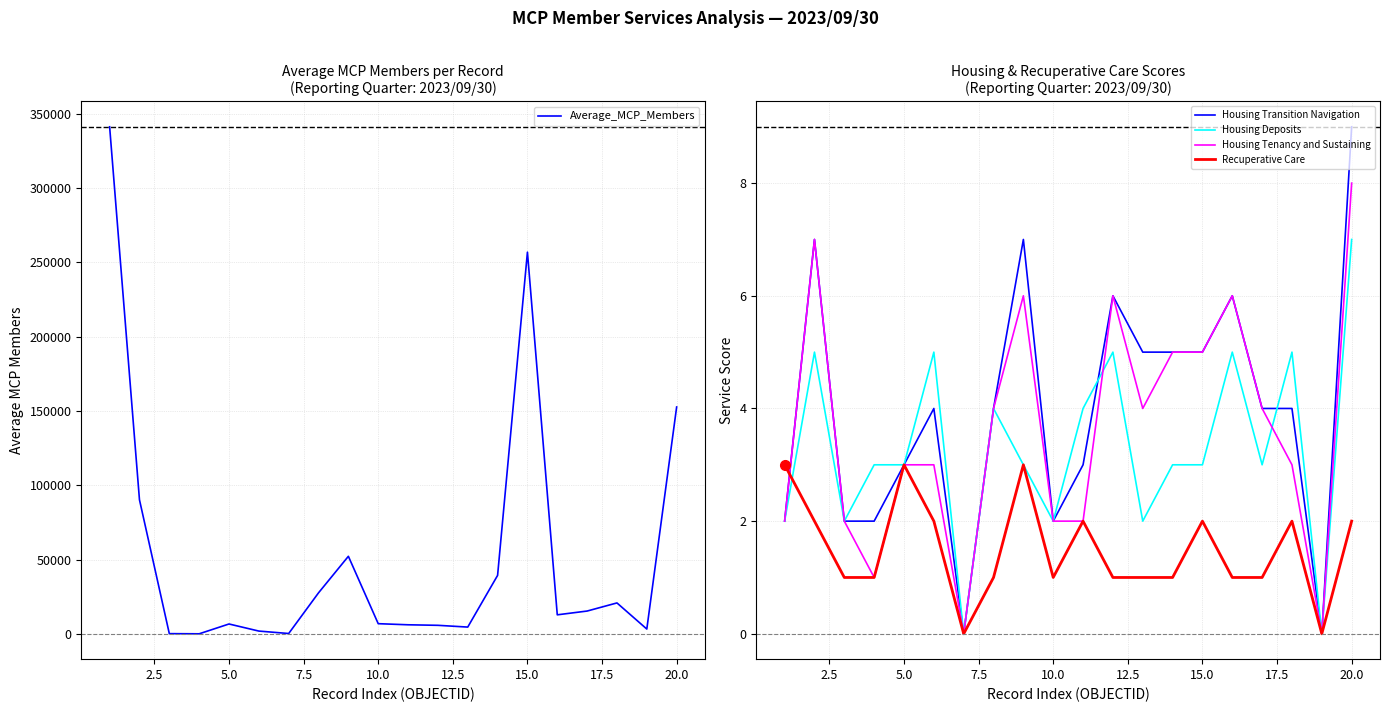

What are all the series names shown in the legend?

Average_MCP_Members, Housing Transition Navigation, Housing Deposits, Housing Tenancy and Sustaining, Recuperative Care